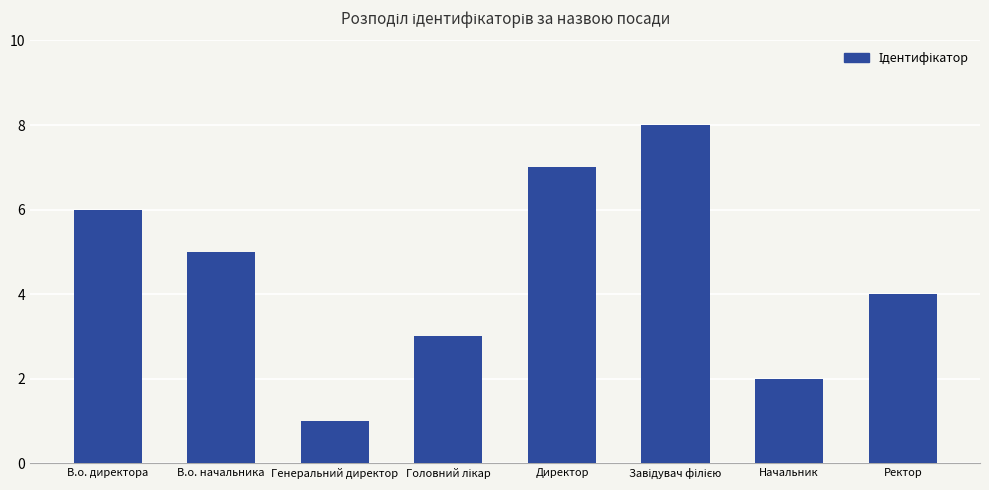

What position from the right is Начальник?

2